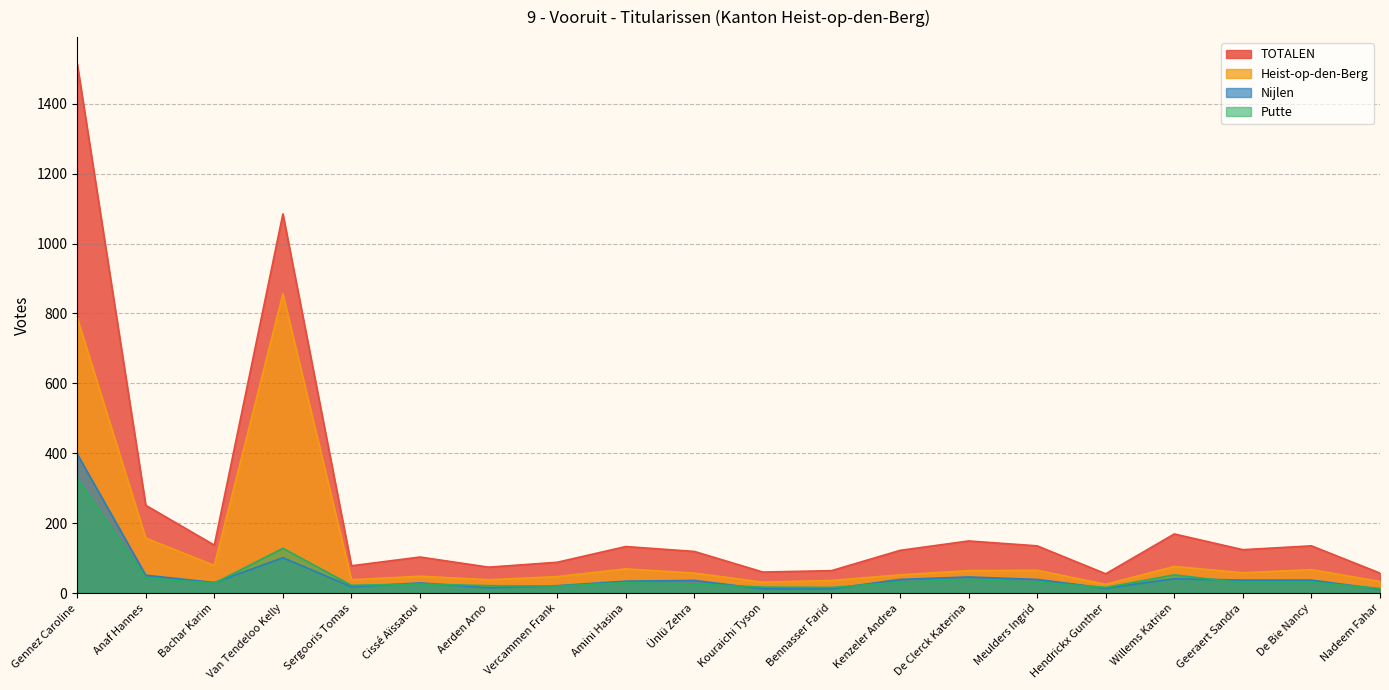

True or false: Putte has more than 0 points higher than both neighbors.

True